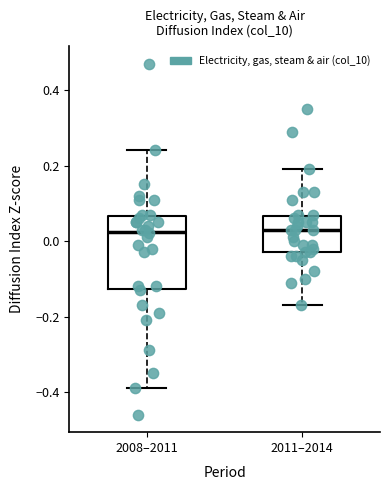

Where does the median line of the box for 2008–2011 sit on the y-axis? The values are not printed on the chart, so give them approximately, as read against the axis.

0.02